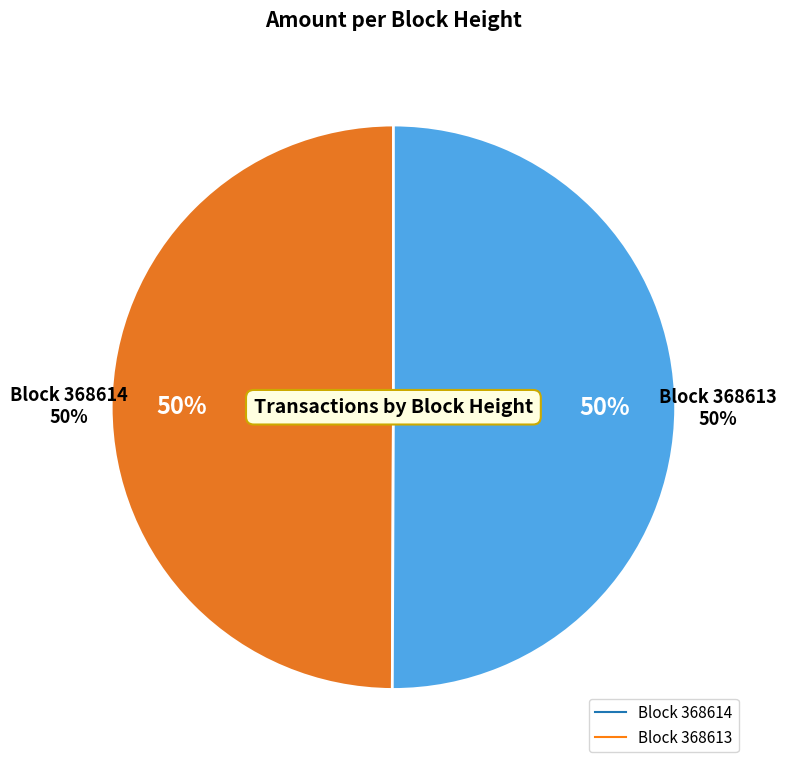

How many segments does this pie chart have?

2